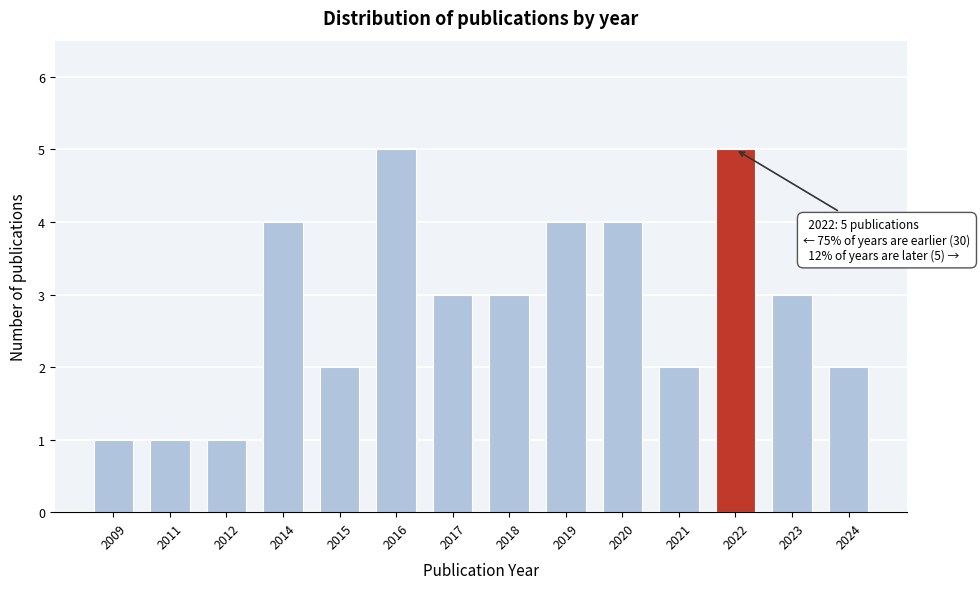

Reading left to right, extract all data points from this chart.

1	1	1	4	2	5	3	3	4	4	2	5	3	2